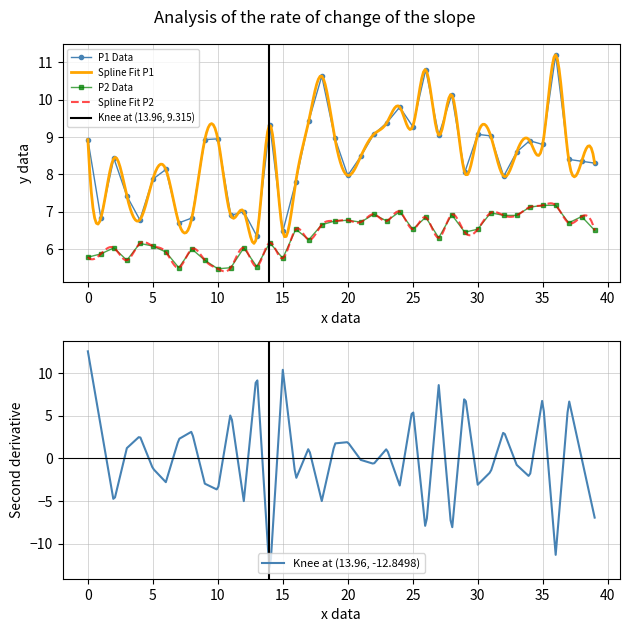

What is the lowest value of the P2 Data series?

5.5